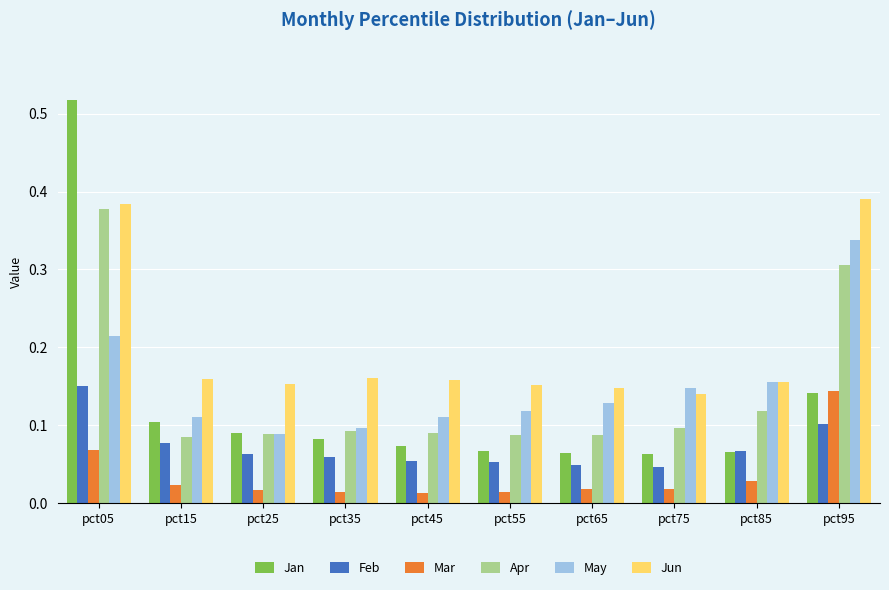

What is the sum of all Feb values?

0.7